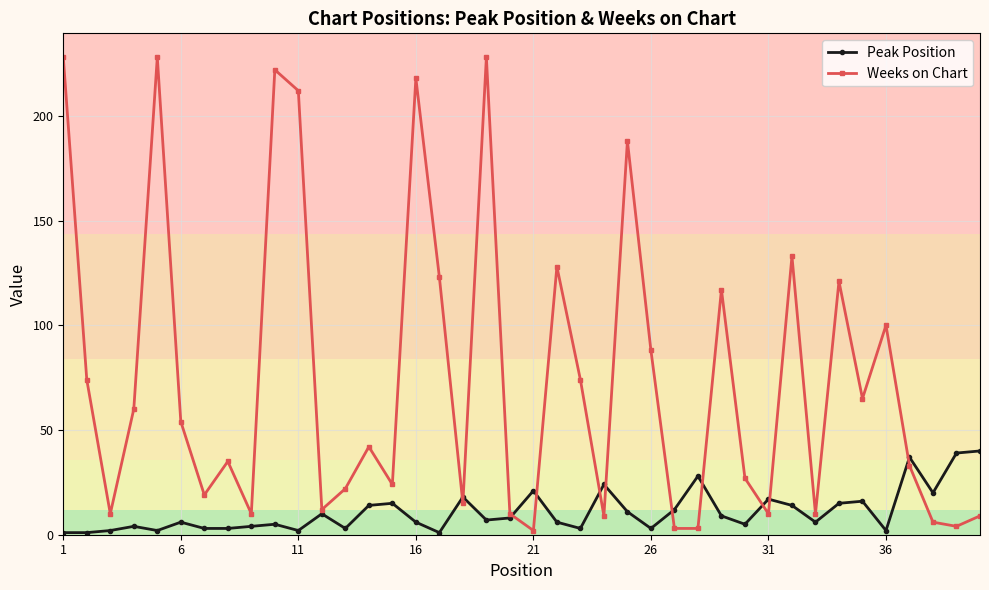

List the series in order of their peak value, lowest first.

Peak Position, Weeks on Chart